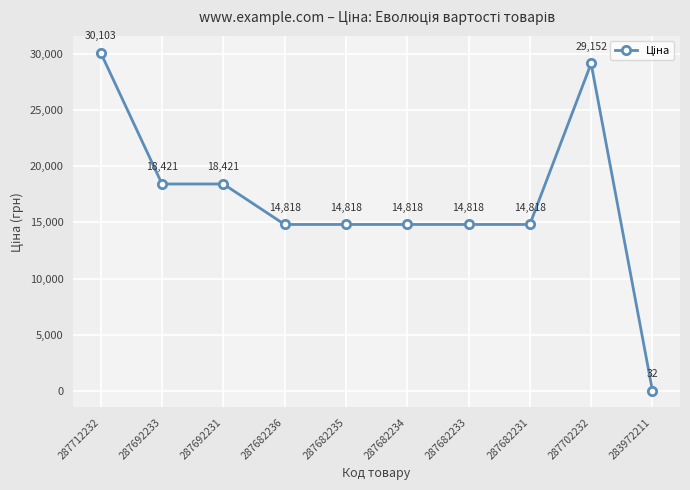

What is the average value?

17021.7